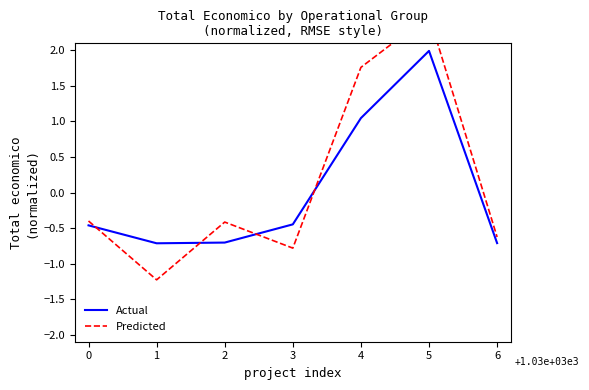

What are all the series names shown in the legend?

Actual, Predicted